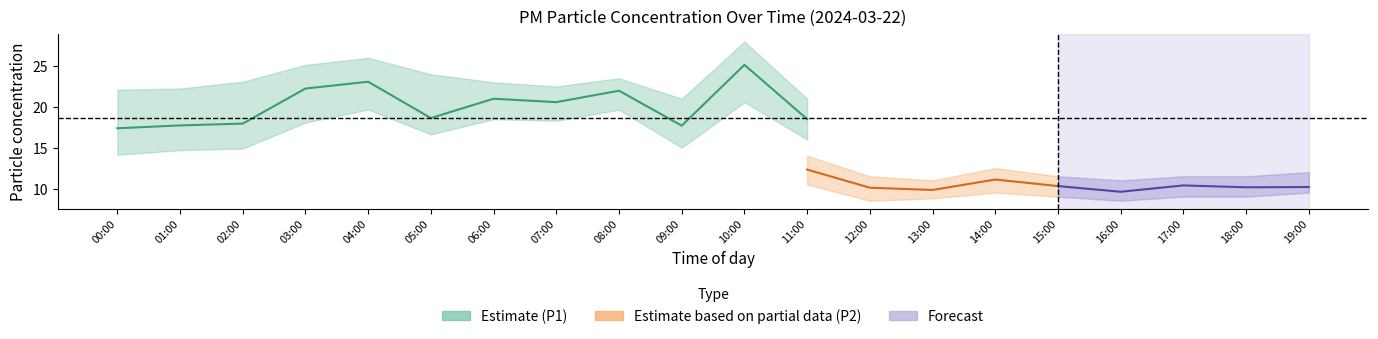

What is the sum of the P2_upper values at 03:00 and 19:00?

26.7